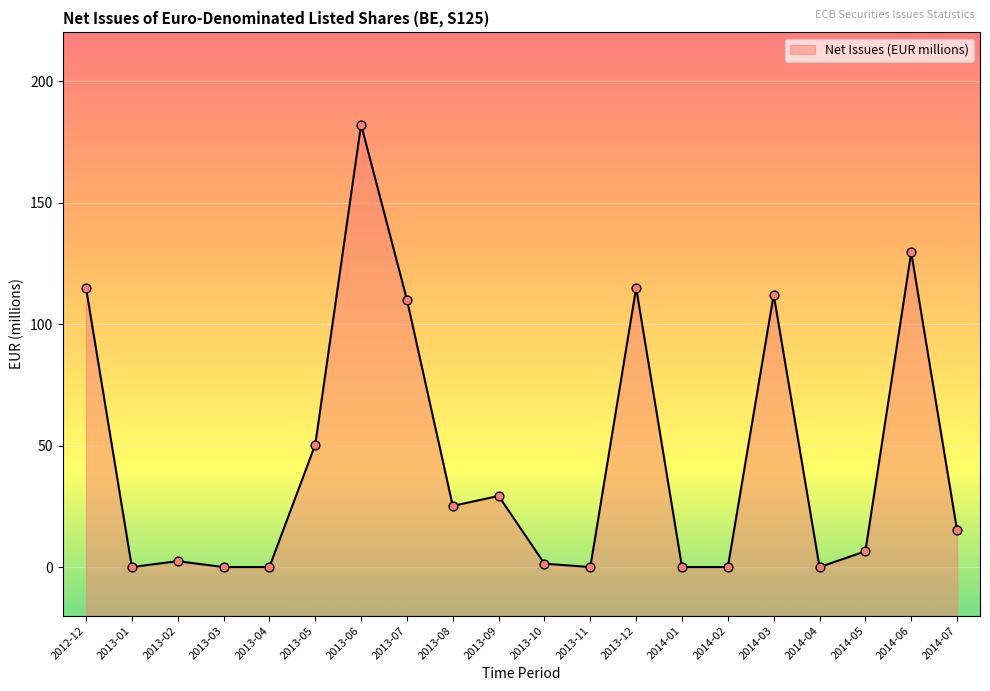

Between 2013-05 and 2014-03, which is larger?

2014-03